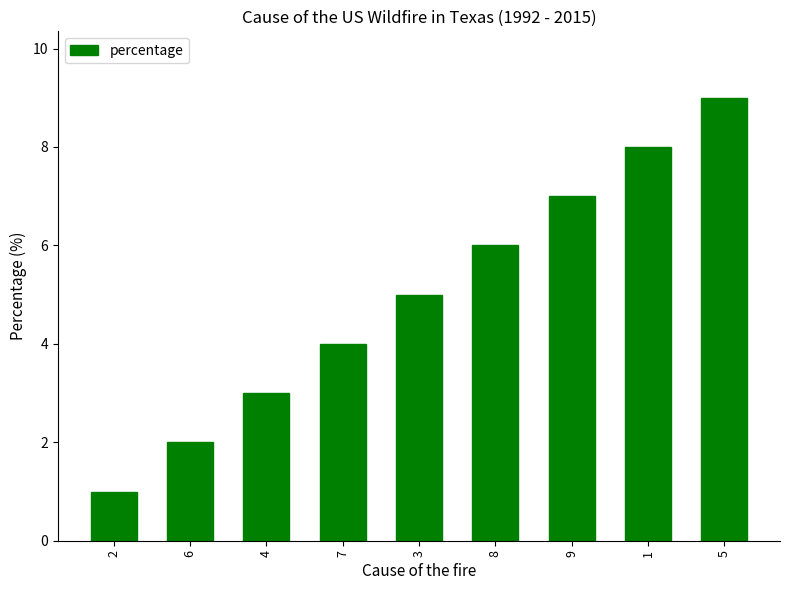

What is the change in value from 3 to 5?

+4